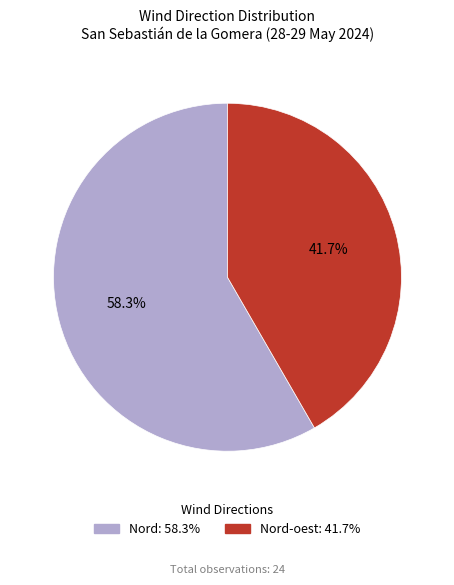

Is there any slice that represents more than half of the pie?

Yes